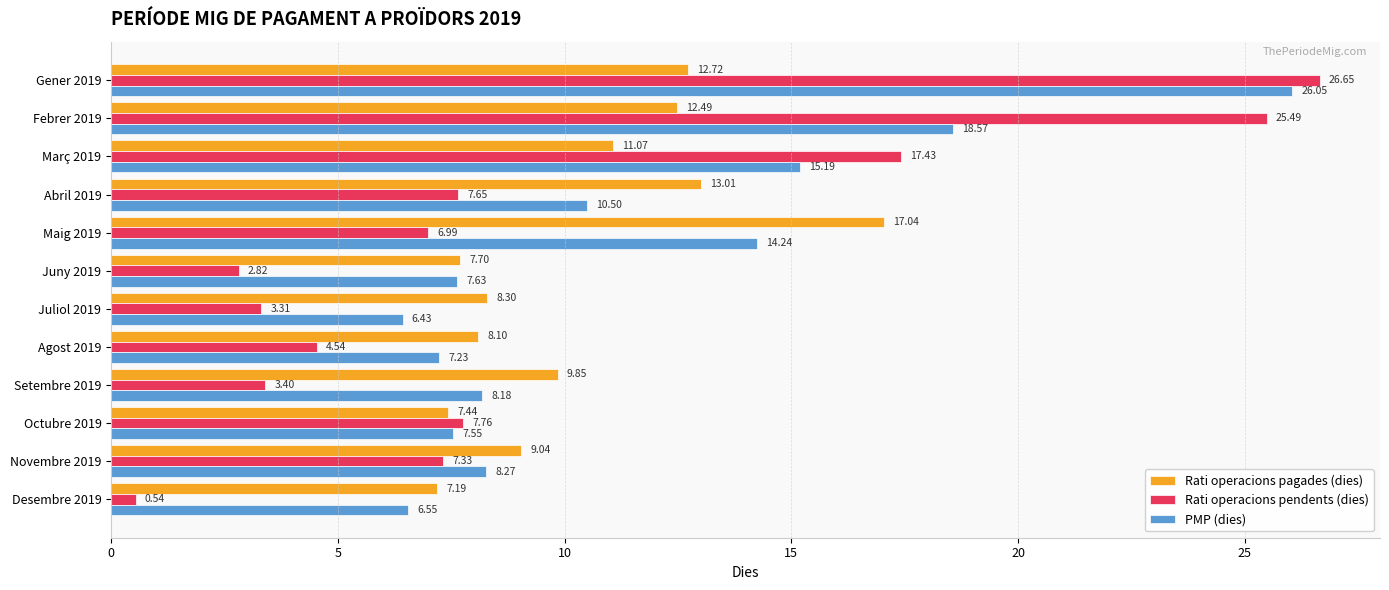

What is the difference between the maximum and minimum values in the Rati operacions pendents (dies) series?

26.1